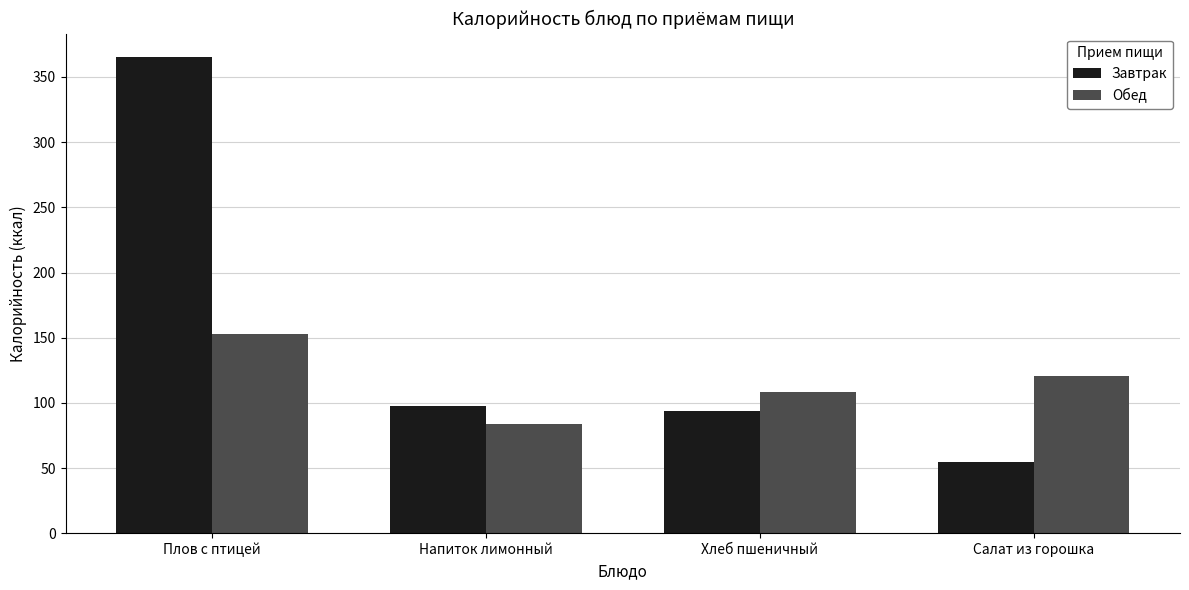

What is the total value across all series at Салат из горошка?

176